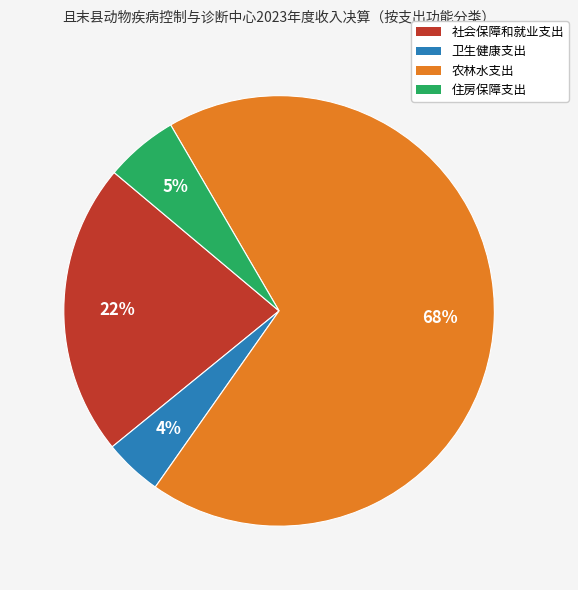

Is the sum of 卫生健康支出 and 农林水支出 greater than half?

Yes